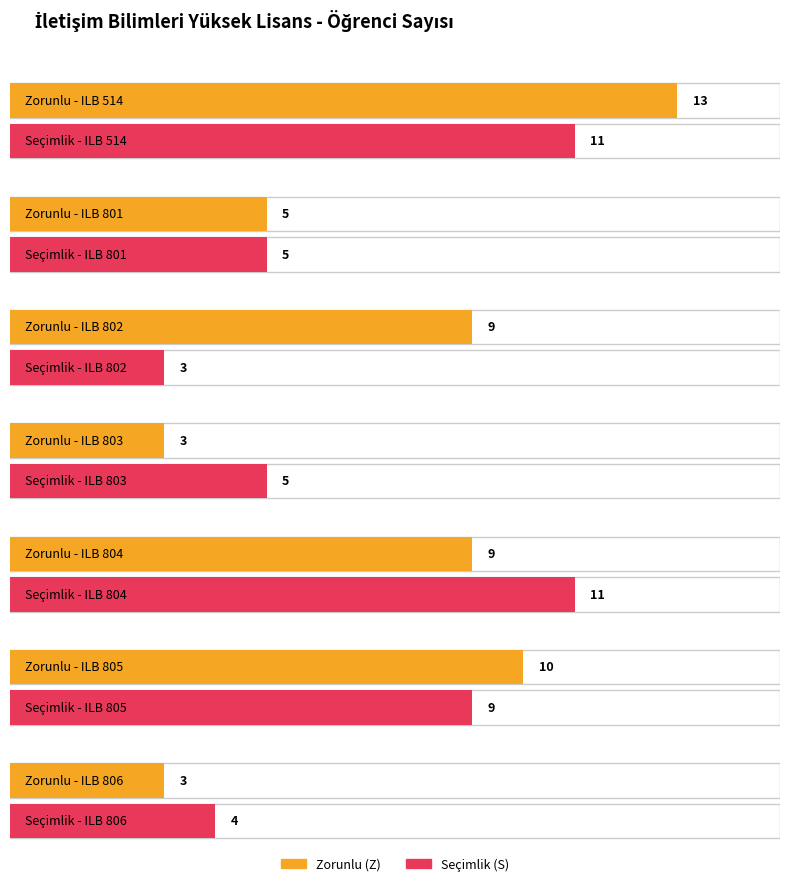

Is the value of Secimlik (S) at ILB 804 greater than the value of Zorunlu (Z) at ILB 806?

Yes